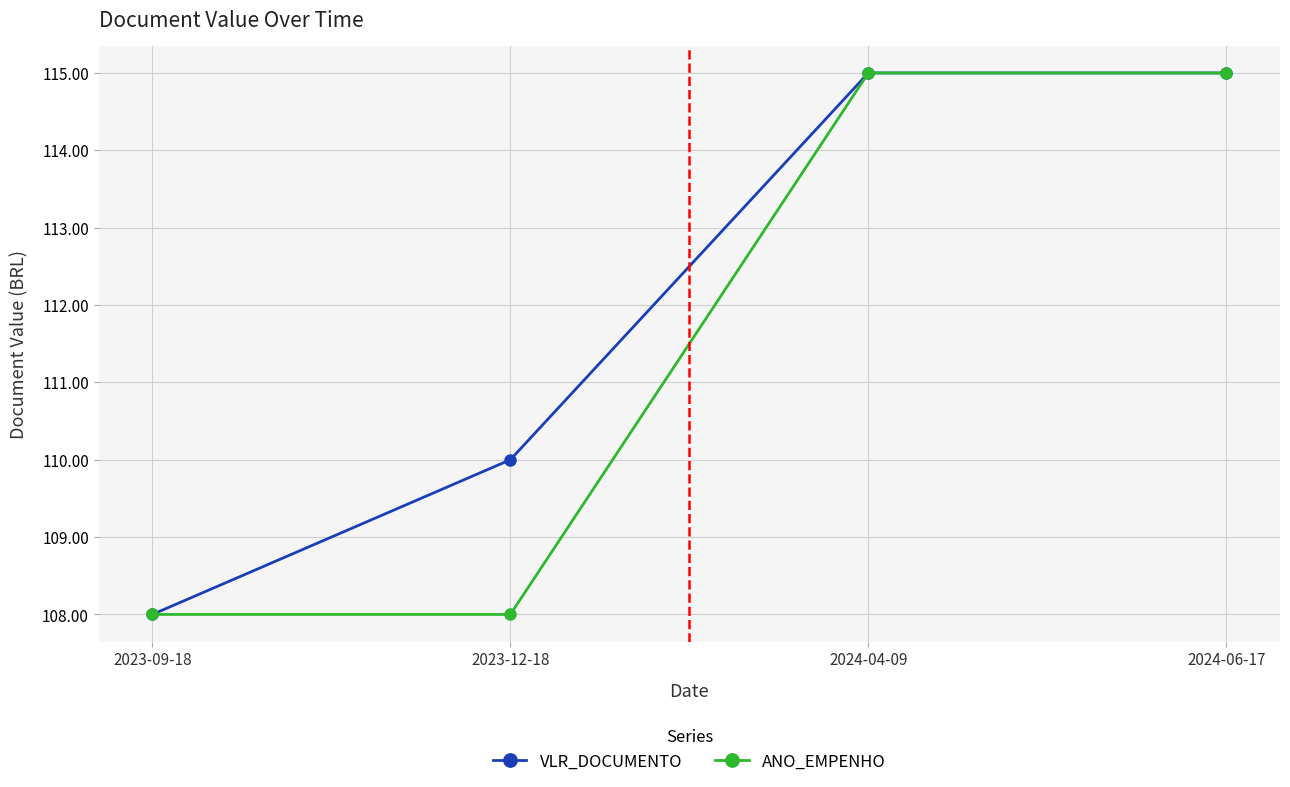

The VLR_DOCUMENTO series shows 183 at 2024-06-17. True or false?

False